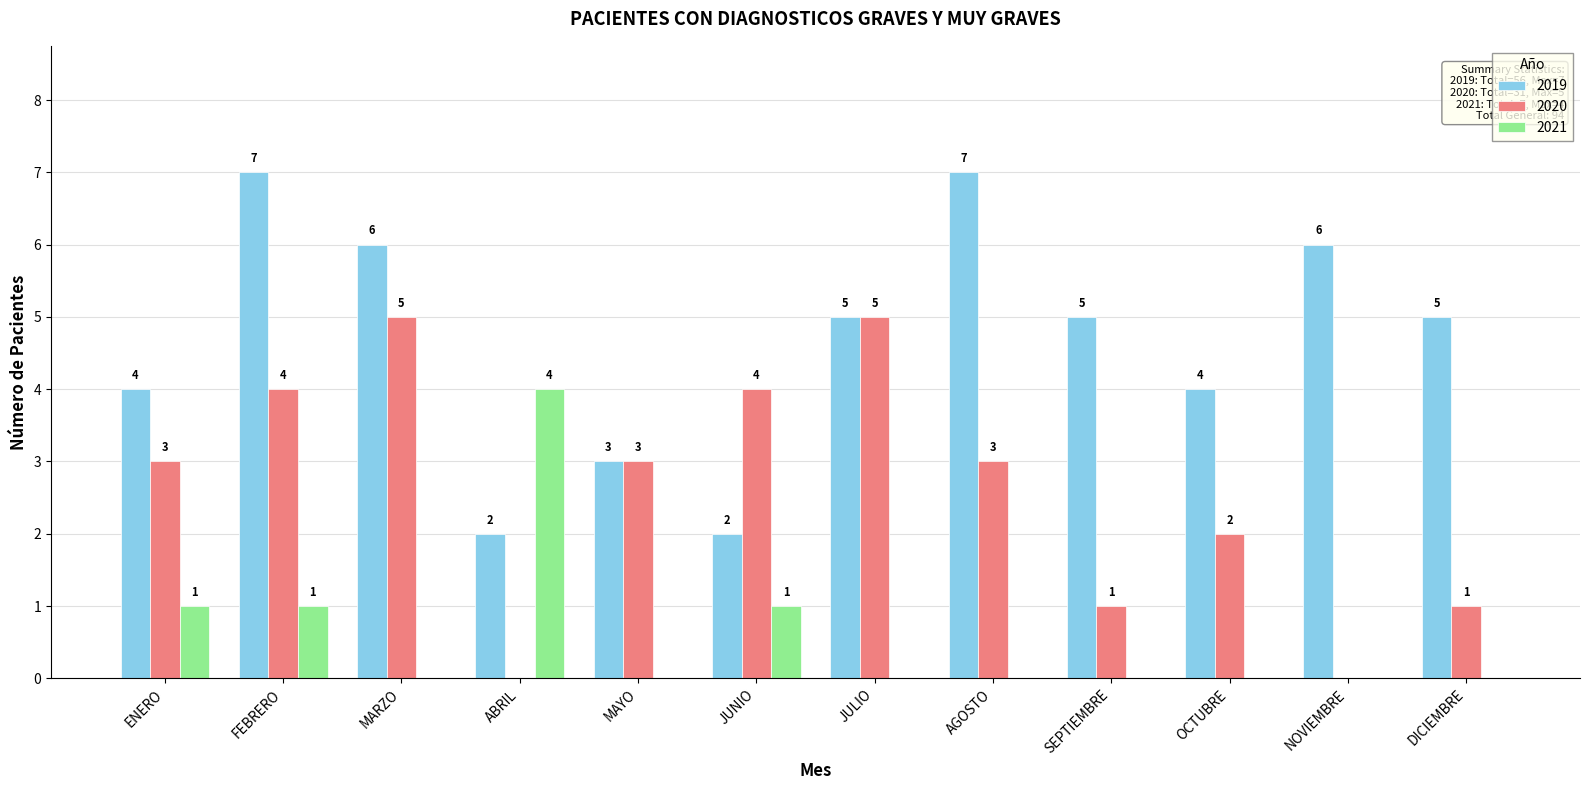

How many data points does each series have?

12